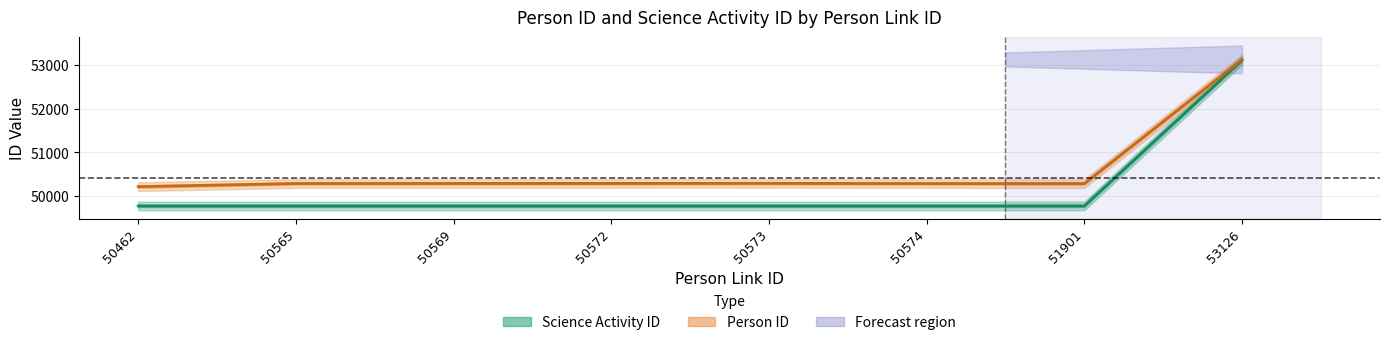

What is the difference between the Person ID values at 51901 and 50462?

70